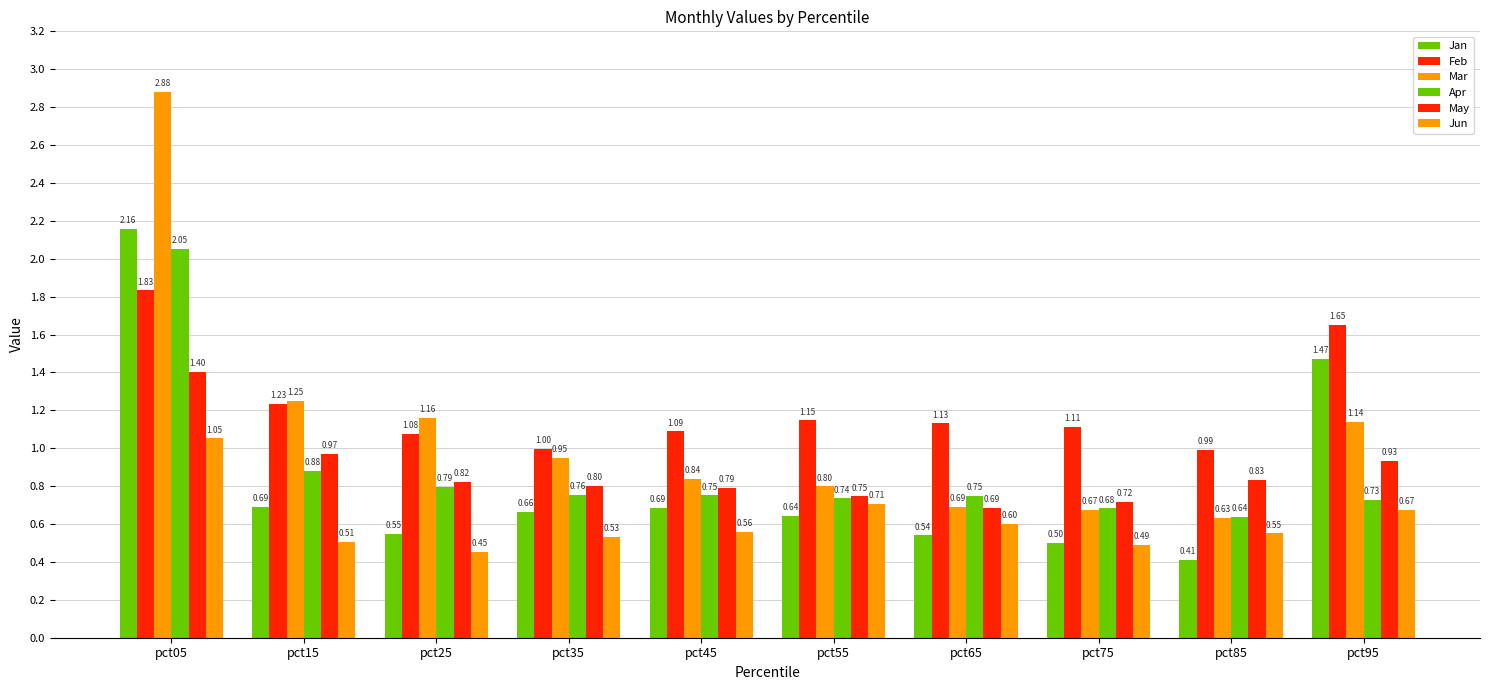

Are the bars horizontal?

No